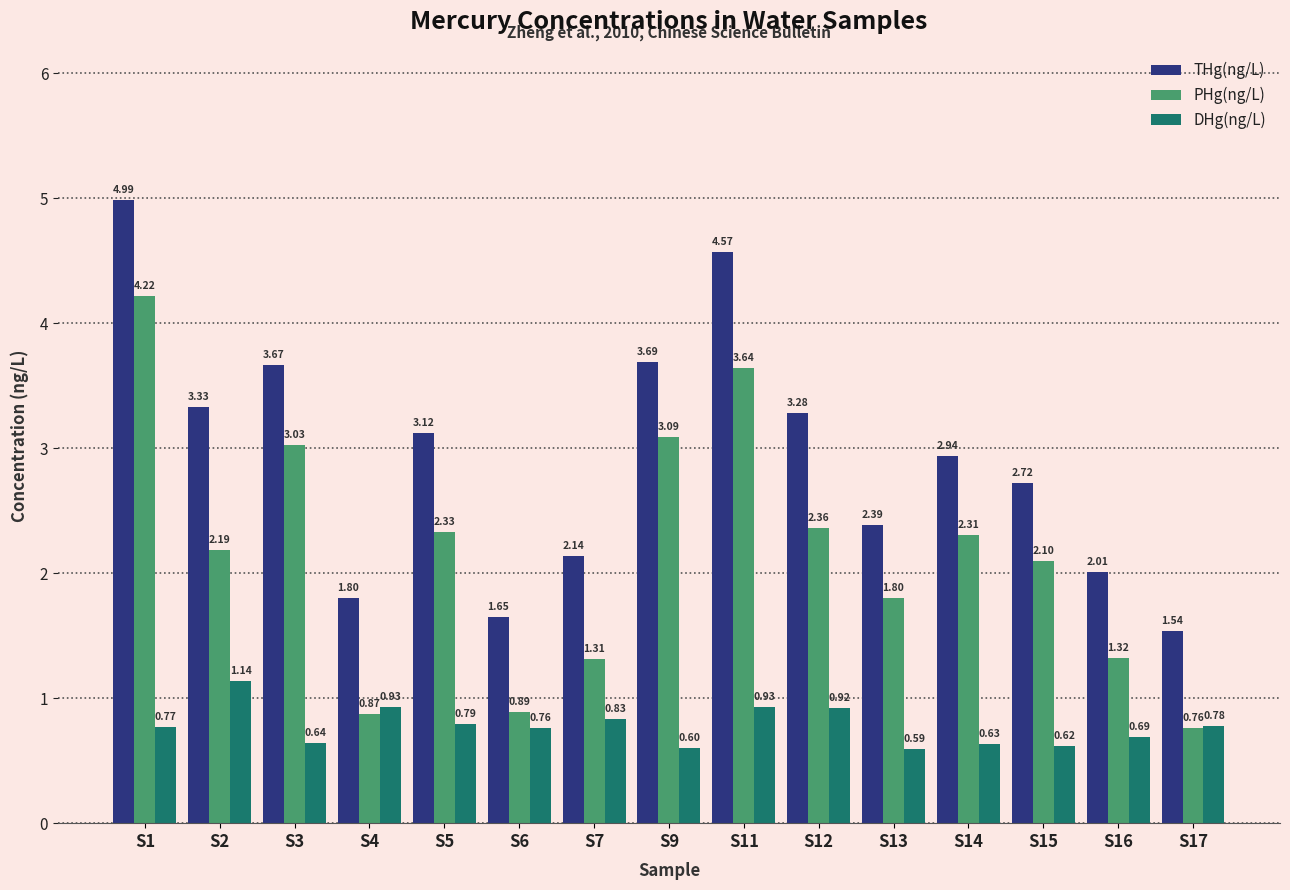

At which category is the sum across all series the highest?

S1